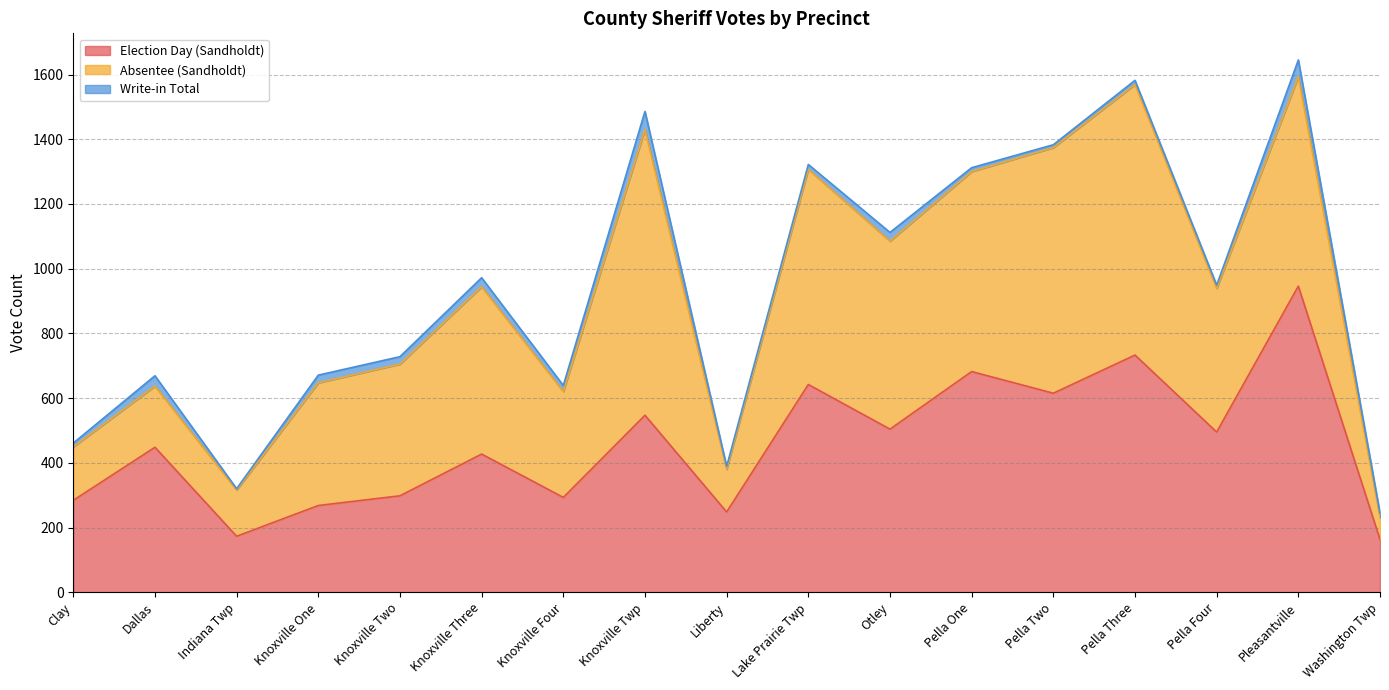

Reading left to right, list all the values displayed in this chart.

Election Day (Sandholdt): Clay=284	Dallas=448	Indiana Twp=173	Knoxville One=268	Knoxville Two=298	Knoxville Three=427	Knoxville Four=293	Knoxville Twp=547	Liberty=248	Lake Prairie Twp=642	Otley=504	Pella One=682	Pella Two=615	Pella Three=733	Pella Four=495	Pleasantville=946	Washington Twp=163
Absentee (Sandholdt): Clay=165	Dallas=189	Indiana Twp=143	Knoxville One=379	Knoxville Two=407	Knoxville Three=517	Knoxville Four=327	Knoxville Twp=883	Liberty=132	Lake Prairie Twp=665	Otley=581	Pella One=618	Pella Two=759	Pella Three=836	Pella Four=444	Pleasantville=647	Washington Twp=68
Write-in Total: Clay=12	Dallas=32	Indiana Twp=4	Knoxville One=24	Knoxville Two=23	Knoxville Three=28	Knoxville Four=19	Knoxville Twp=56	Liberty=9	Lake Prairie Twp=15	Otley=27	Pella One=12	Pella Two=9	Pella Three=13	Pella Four=10	Pleasantville=52	Washington Twp=14